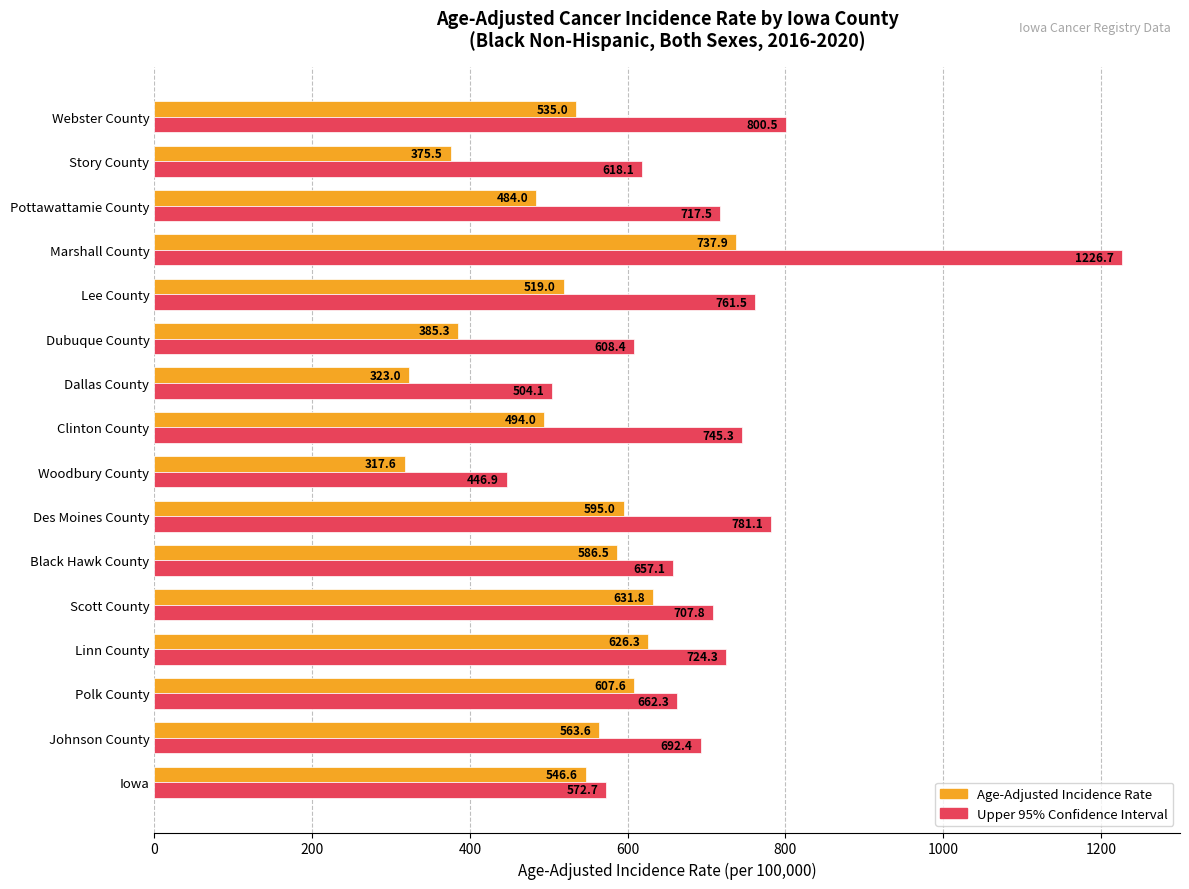

At which category does the chart reach its minimum across all series?

Woodbury County